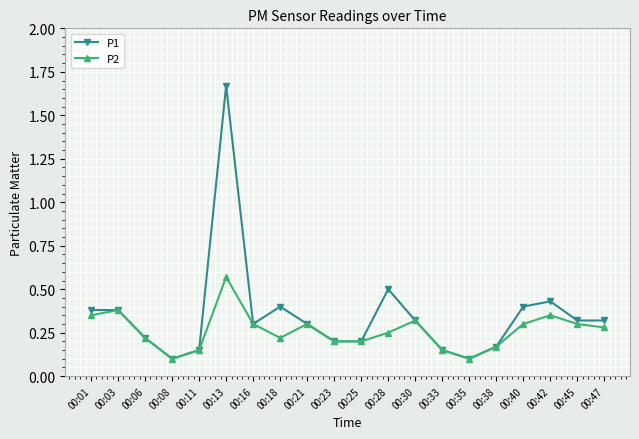

At 00:40, list the series in order from largest to smallest.

P1, P2